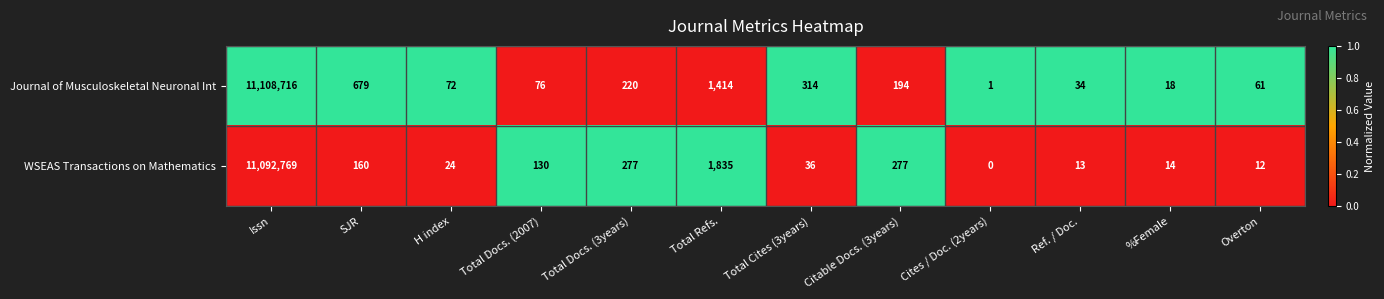

What is the sum of the WSEAS Transactions on Mathematics values at Issn and Total Cites (3years)?

11092805